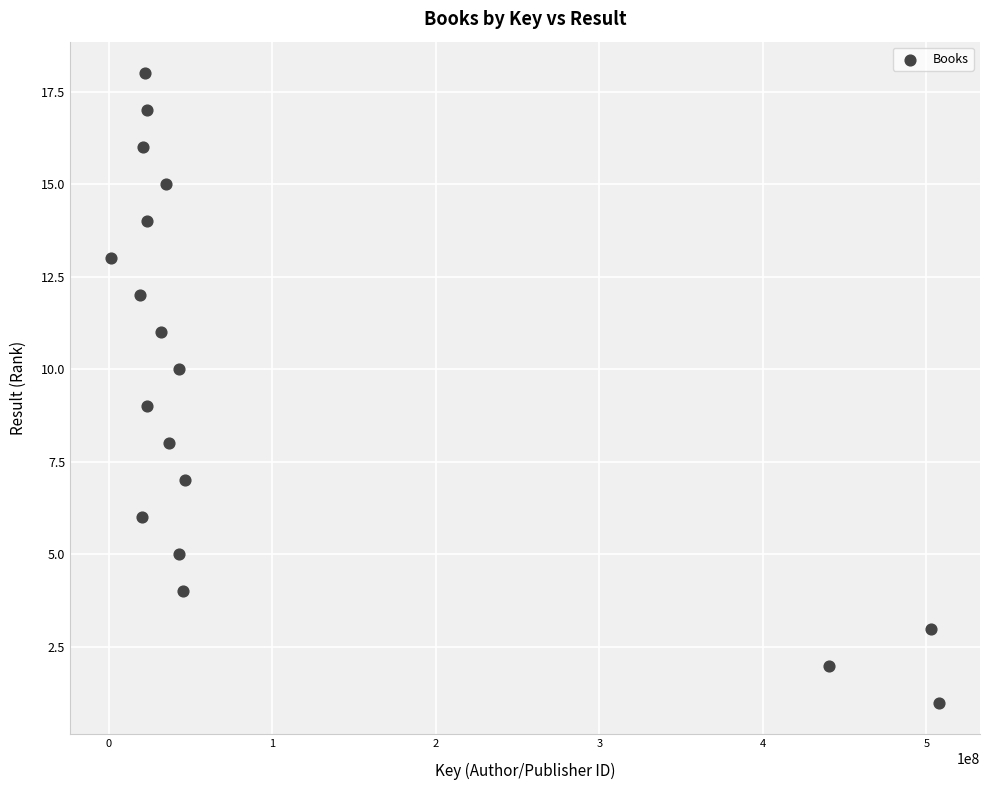

What is the range of Y values (max minus min)?

17